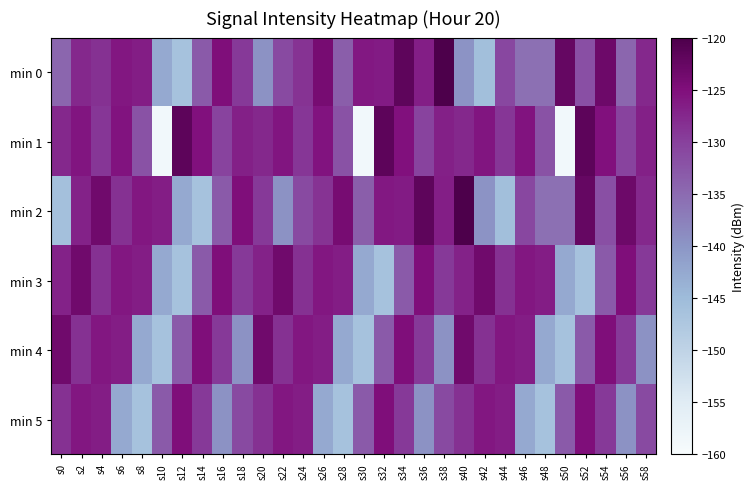

Which category has the lowest value across all series?

s10